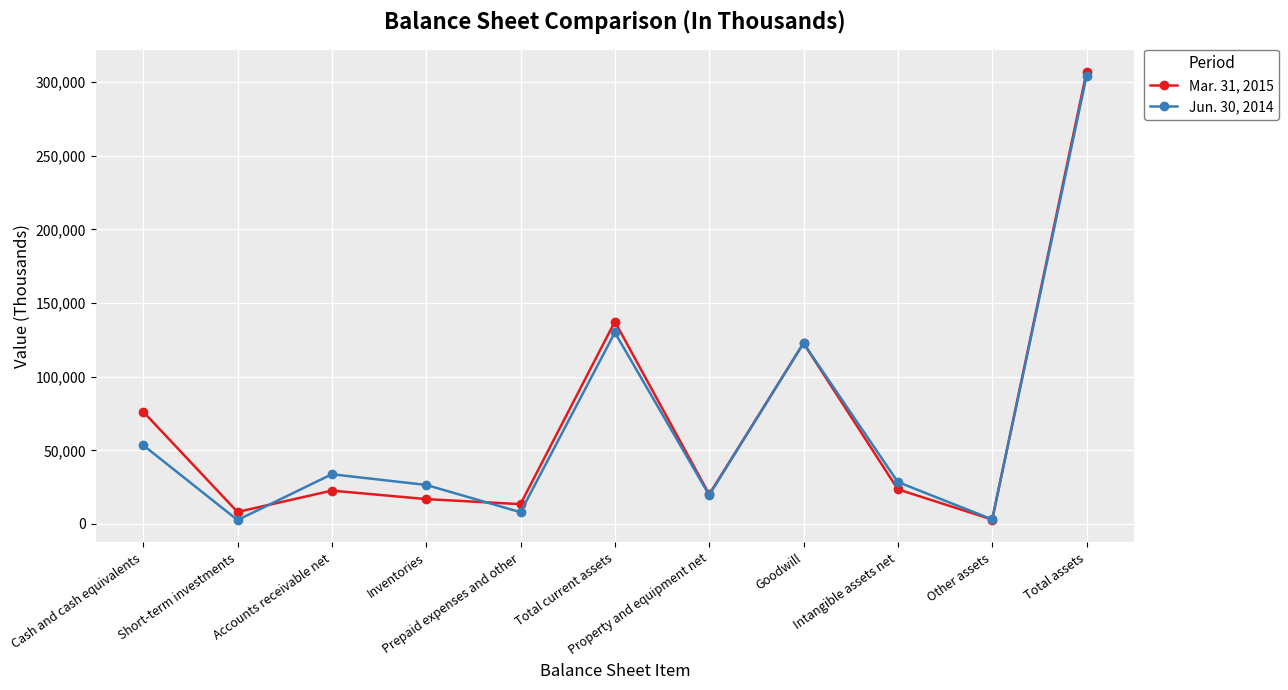

Rank the series by their average value, from lowest to highest.

Jun. 30, 2014, Mar. 31, 2015